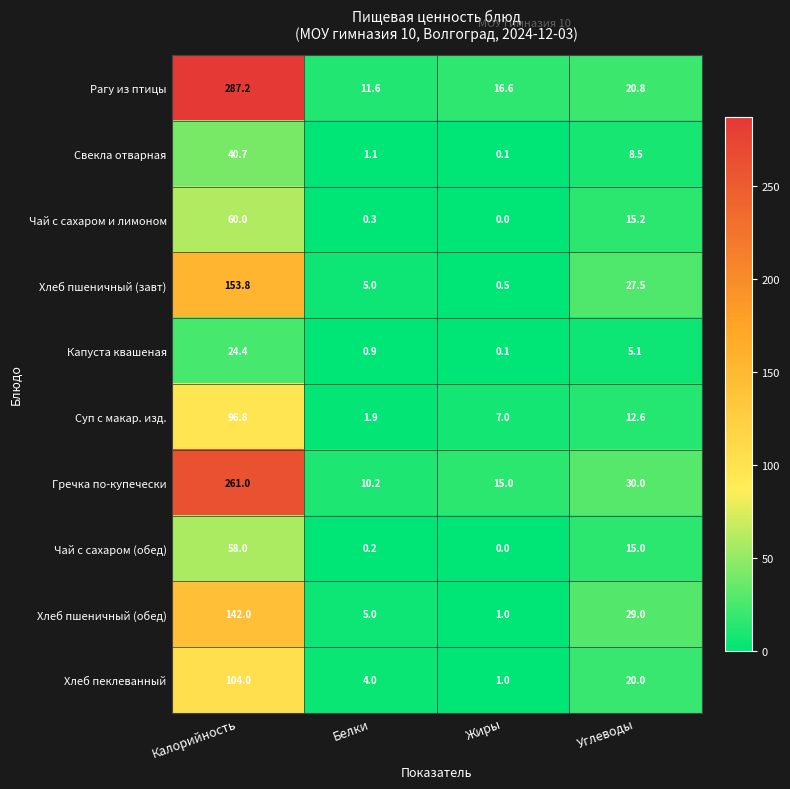

What is the greatest value displayed?

287.2